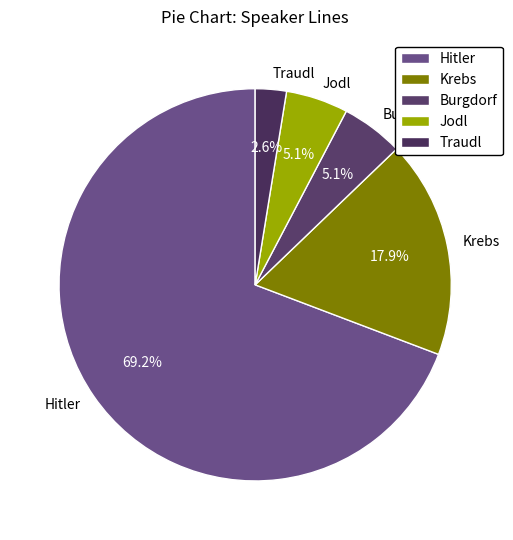

The Krebs slice represents 18% of the pie. True or false?

True